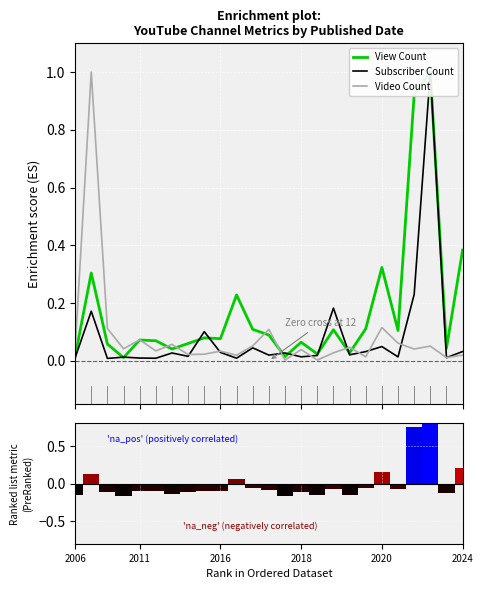

What is the sum of all View Count values?

4.3